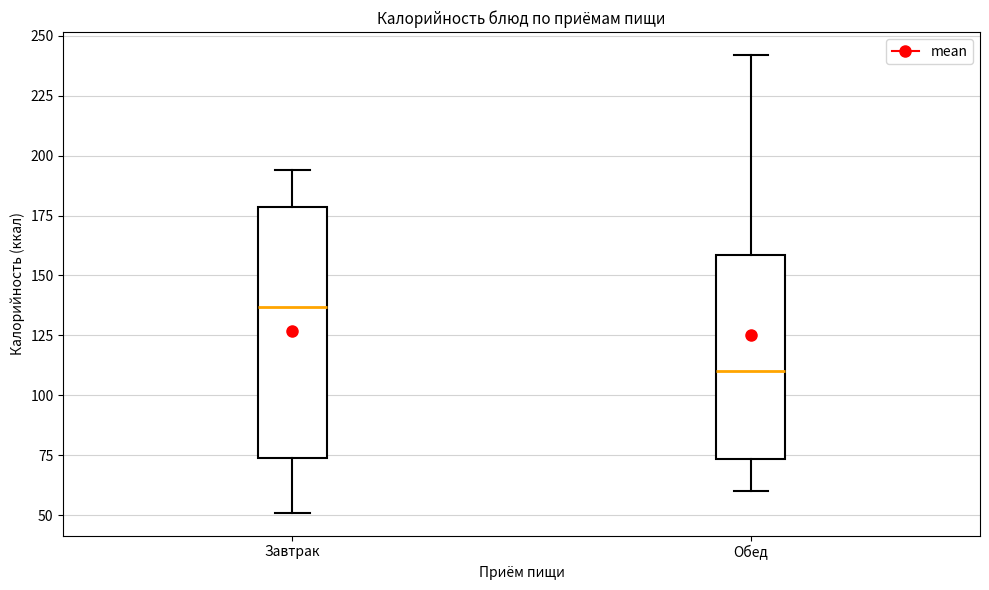

Where is the upper edge of the box for Обед on the y-axis? The values are not printed on the chart, so give them approximately, as read against the axis.

160